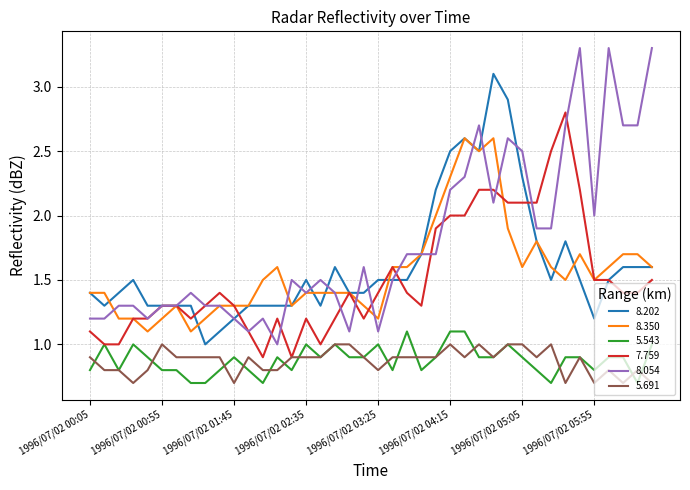

What is the smallest value displayed?

0.7